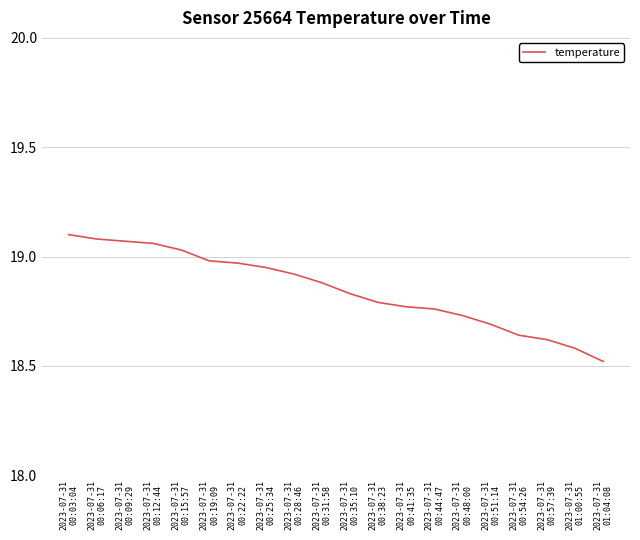

What is the smallest value displayed?

18.5